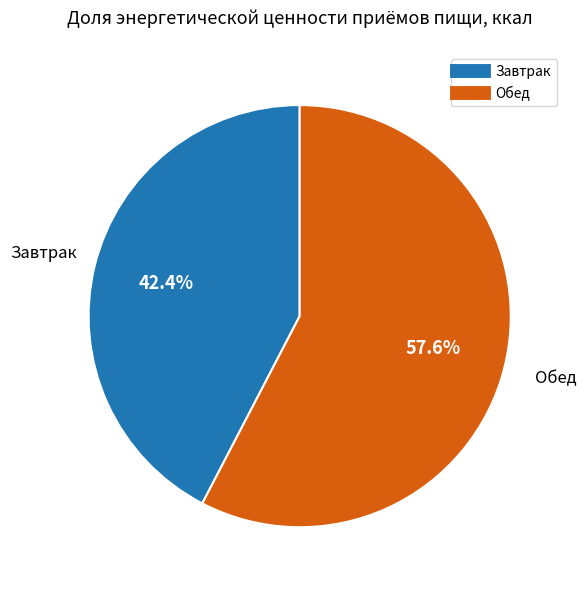

Which has a higher value, Обед or Завтрак?

Обед